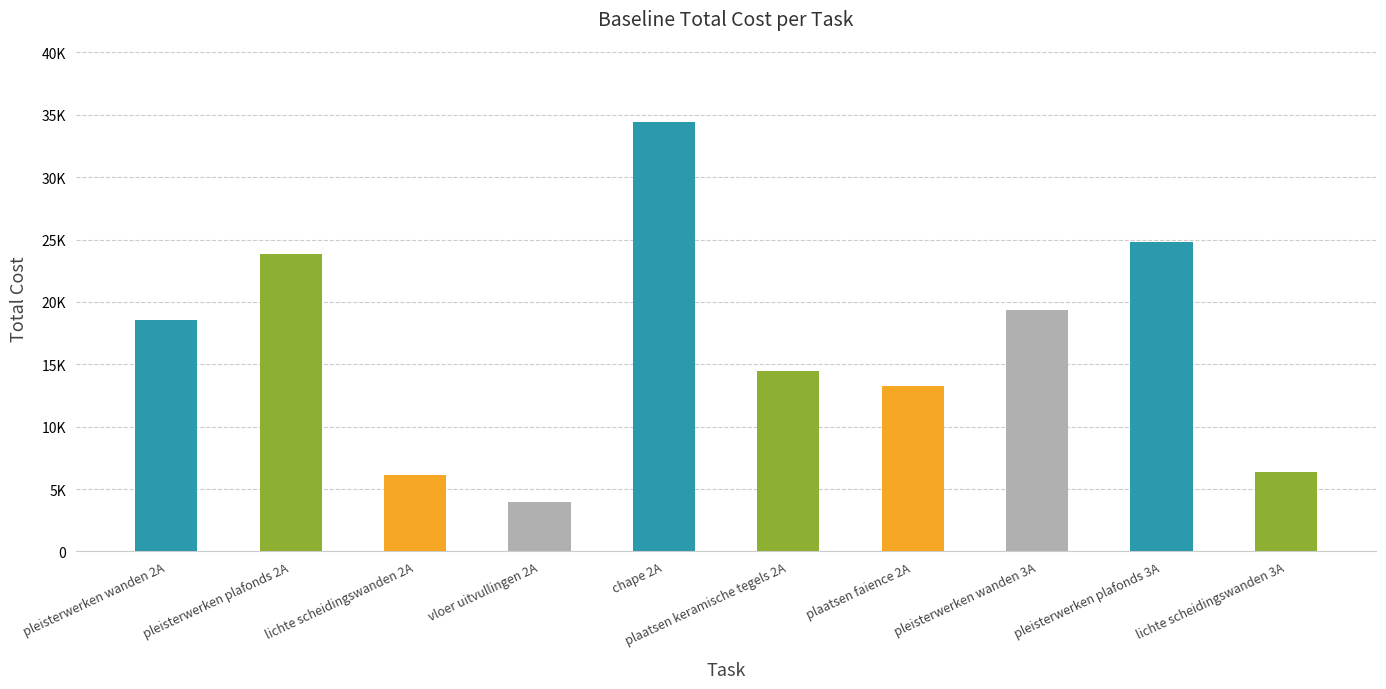

What is the average value?

16510